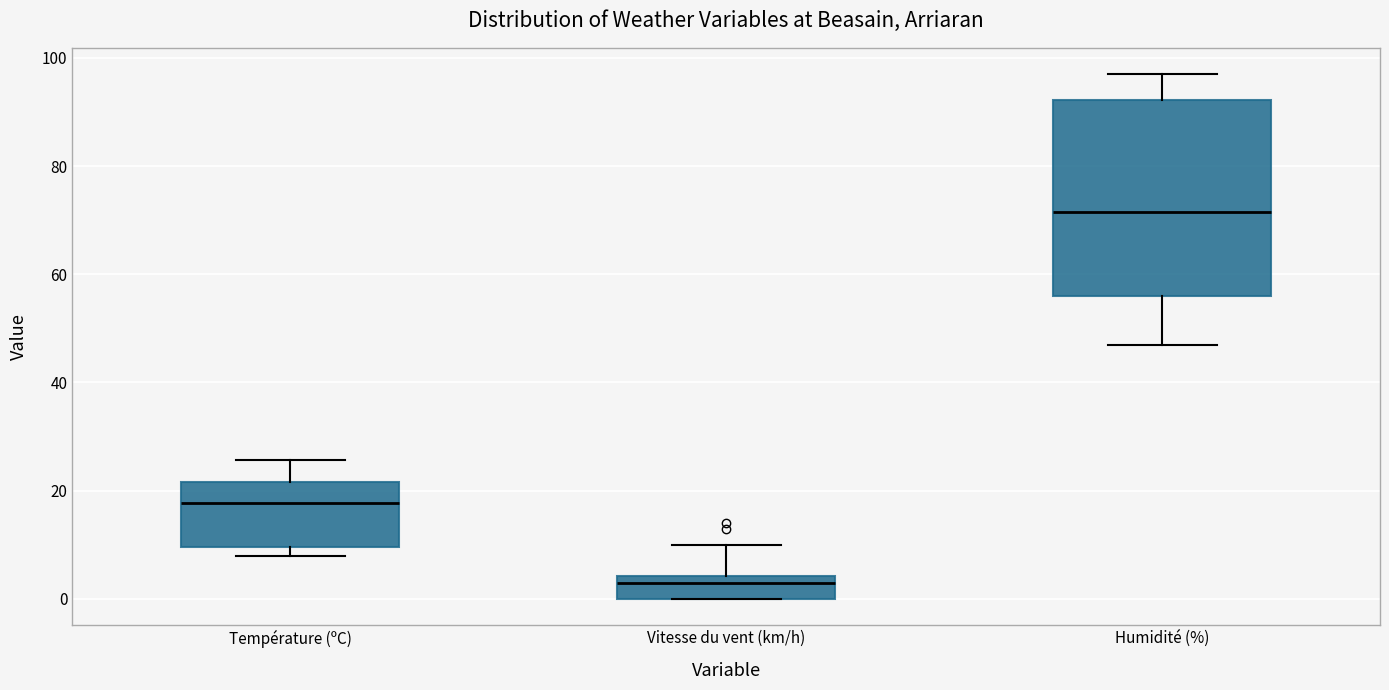

Reading left to right, transcribe this box plot: for each box, give where its median line is, the range the box spans, and where its two whiskers end, as read against the y-axis. The values are not printed on the chart, so give them approximately, as read against the axis.

Température (ºC): median 18, box 10 to 22, whiskers 8 to 26
Vitesse du vent (km/h): median 4 (just below the box's upper edge), box 0 to 4, whiskers 0 to 10
Humidité (%): median 72, box 56 to 92, whiskers 48 to 98